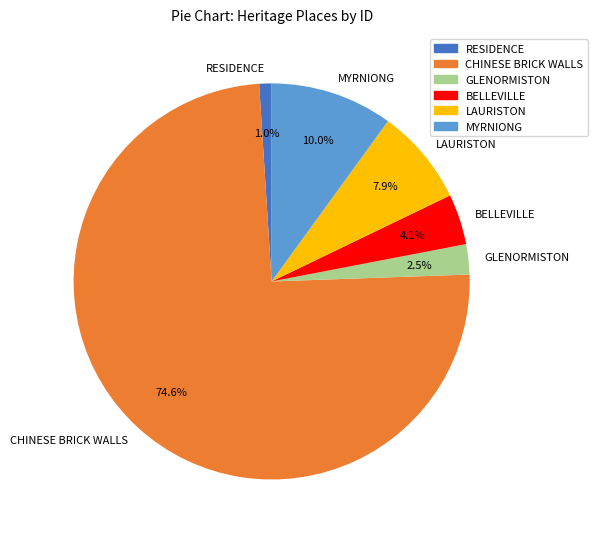

How many slices are in this pie chart?

6